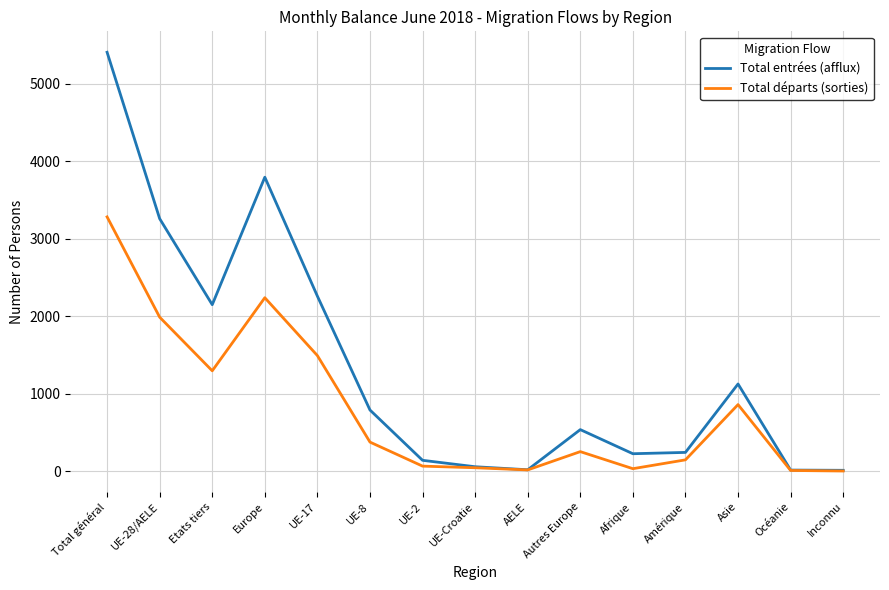

The value of Total entrées (afflux) at Asie is 1672. True or false?

False